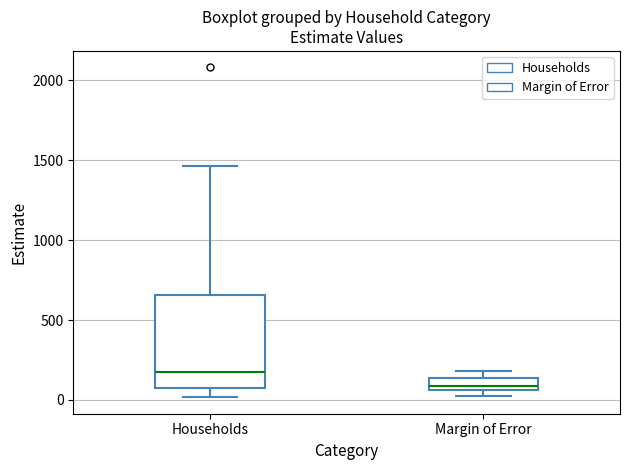

Where is the upper edge of the box for Margin of Error on the y-axis? The values are not printed on the chart, so give them approximately, as read against the axis.

150